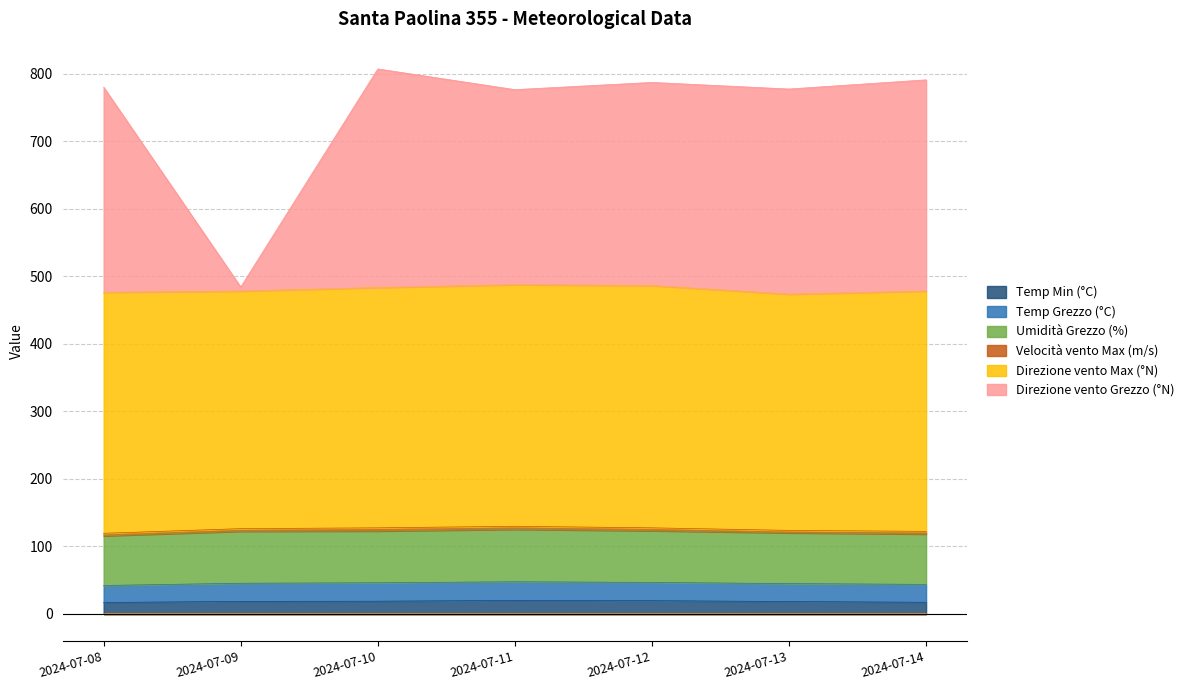

What is the total value across all series at 2024-07-13?

915.5